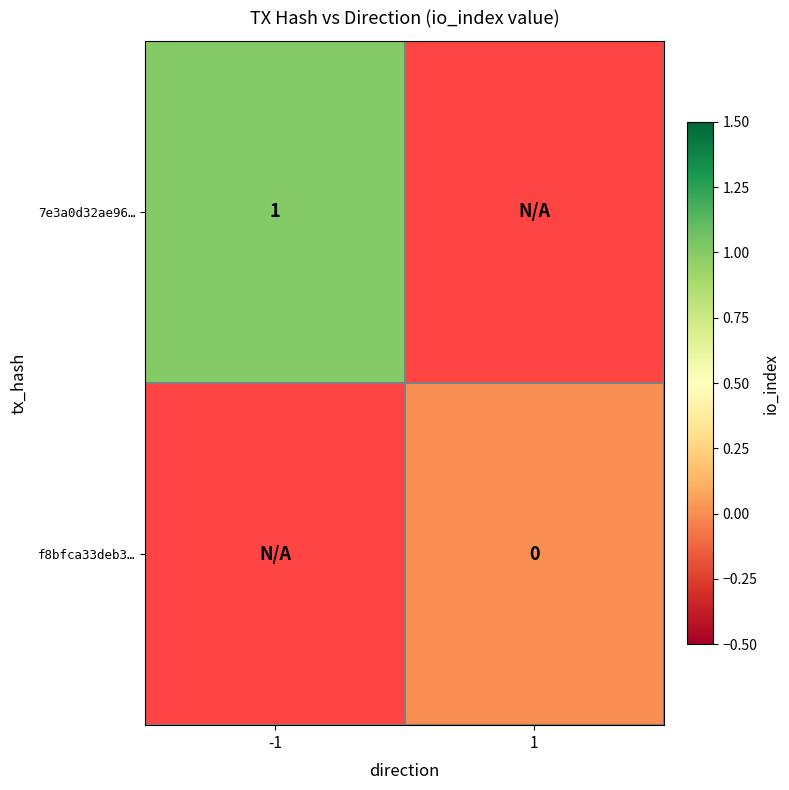

Is the value of 7e3a0d32ae96… at -1 greater than the value of f8bfca33deb3… at 1?

Yes